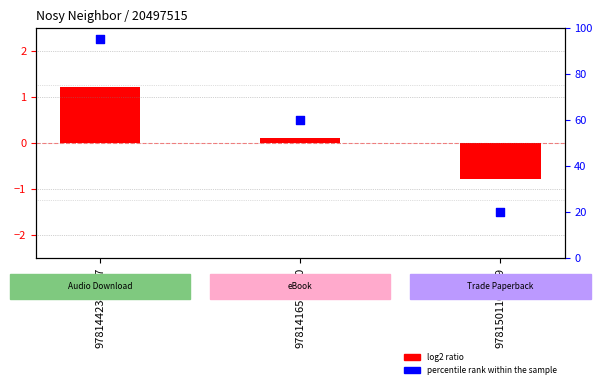

Which series has the largest Y range (max minus min)?

percentile rank within the sample